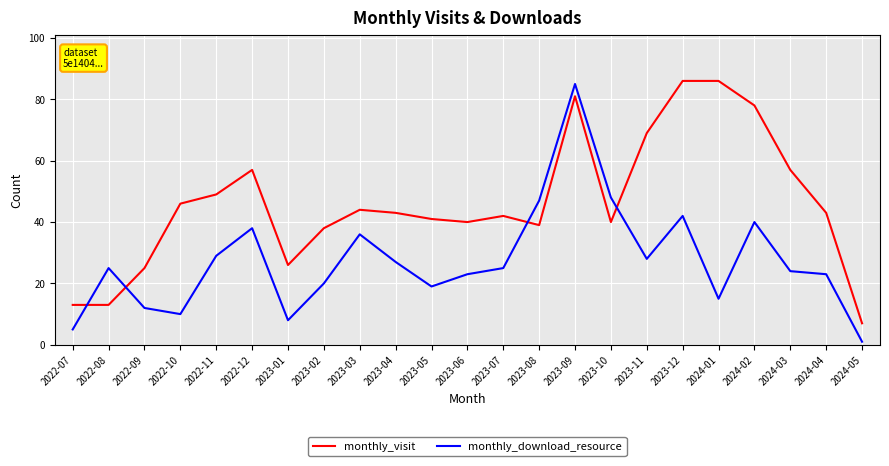

How many times do monthly_download_resource and monthly_visit cross each other?

4